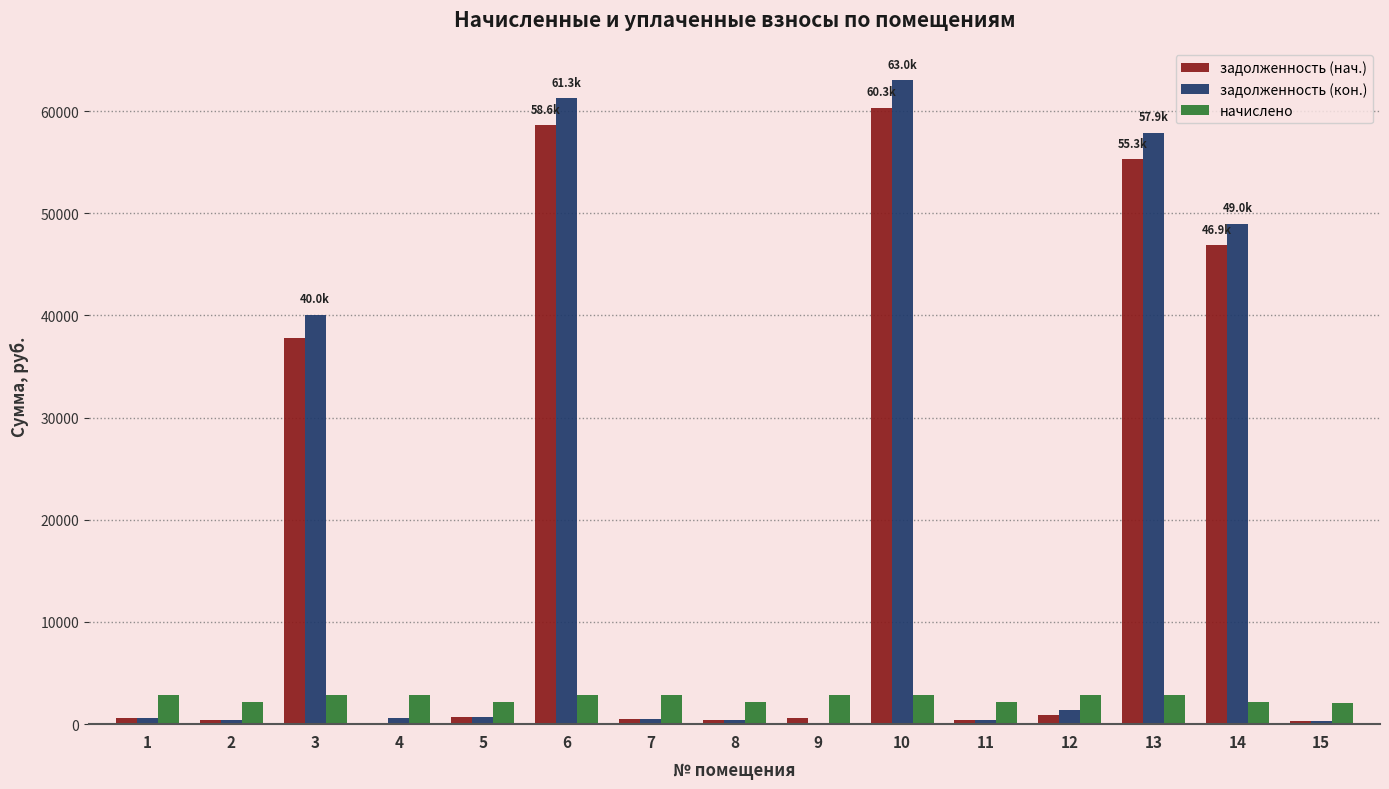

The value of начислено at 10 is 2845.0. True or false?

True